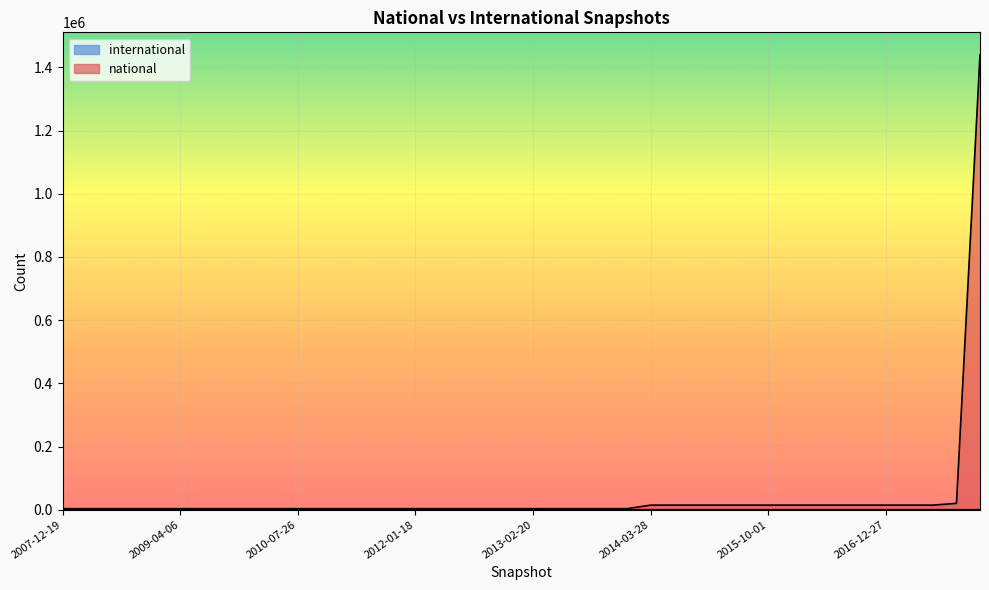

Which category has the lowest value in the national series?

2007-12-19